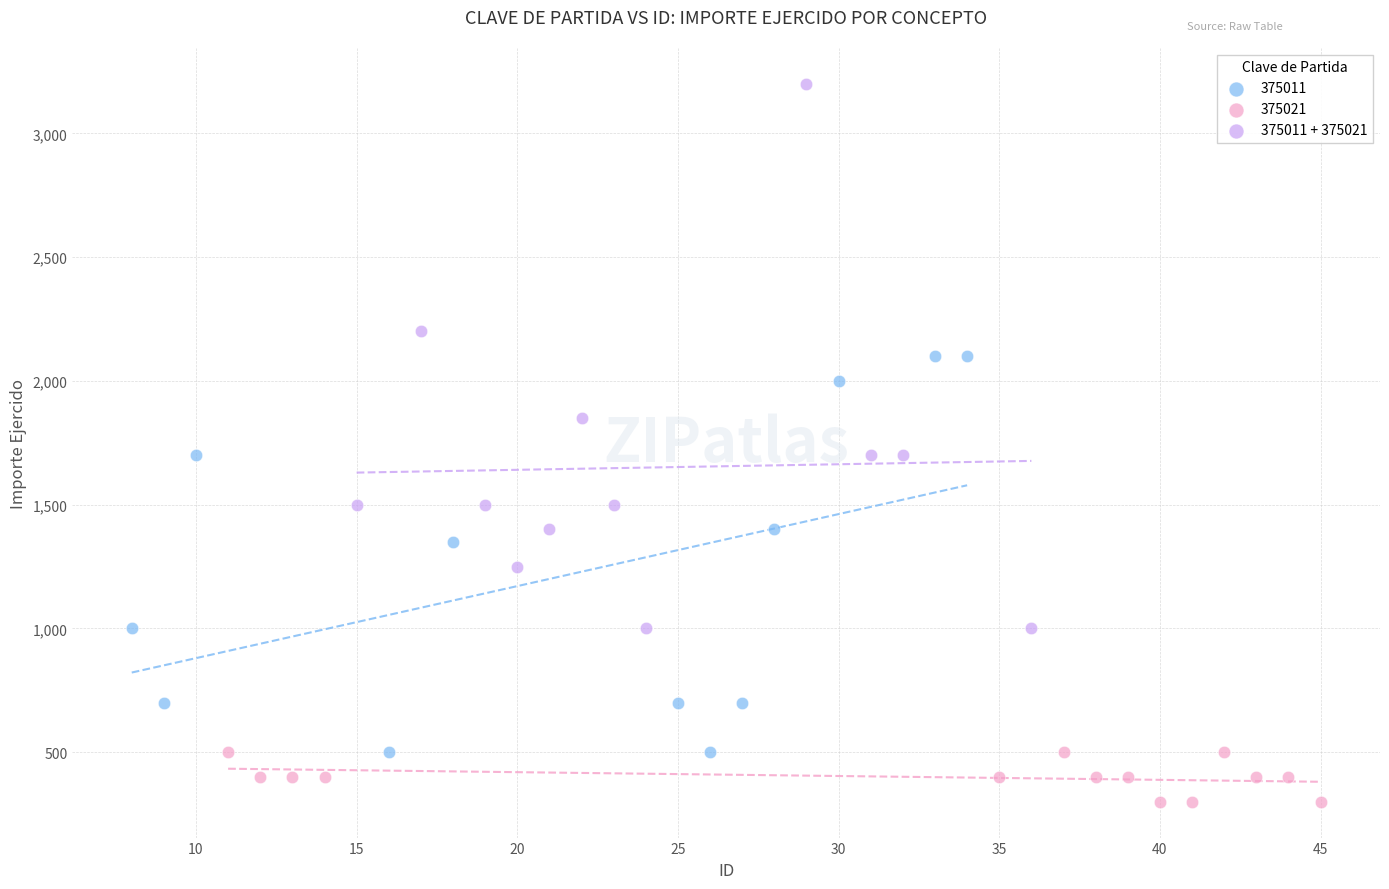

Which series contains the highest Y value?

375011 + 375021